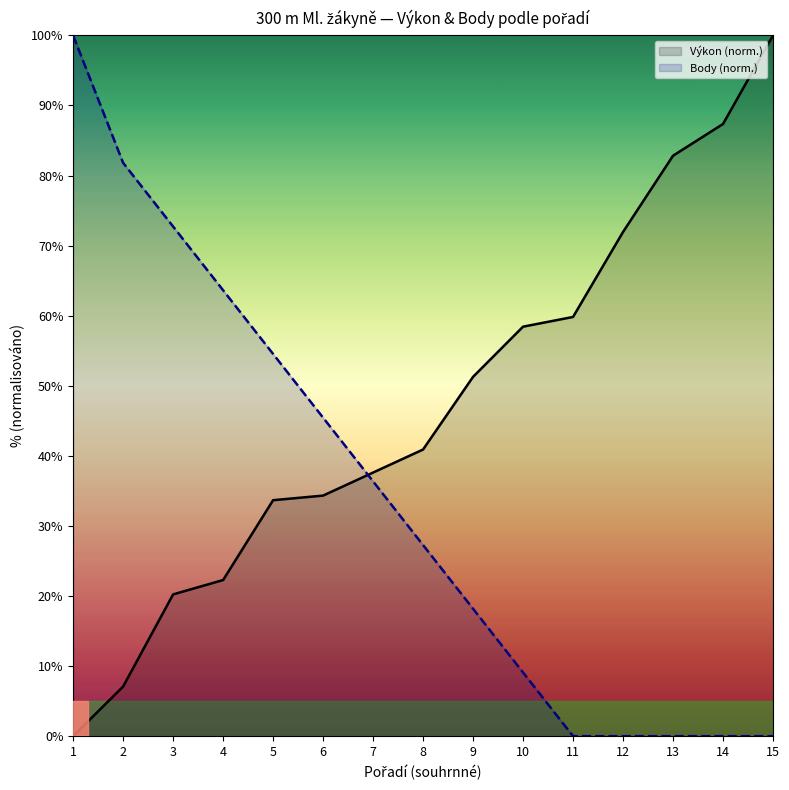

After their last crossing, which series has the higher values: Body (norm.) or Výkon (norm.)?

Výkon (norm.)